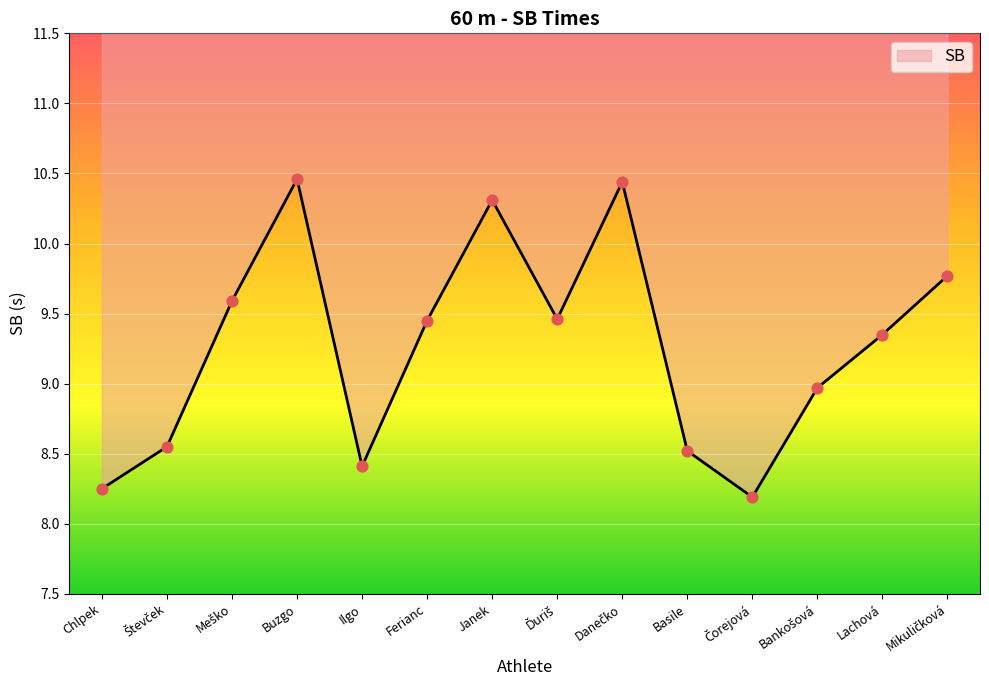

Between Mikuličková and Števček, which is larger?

Mikuličková